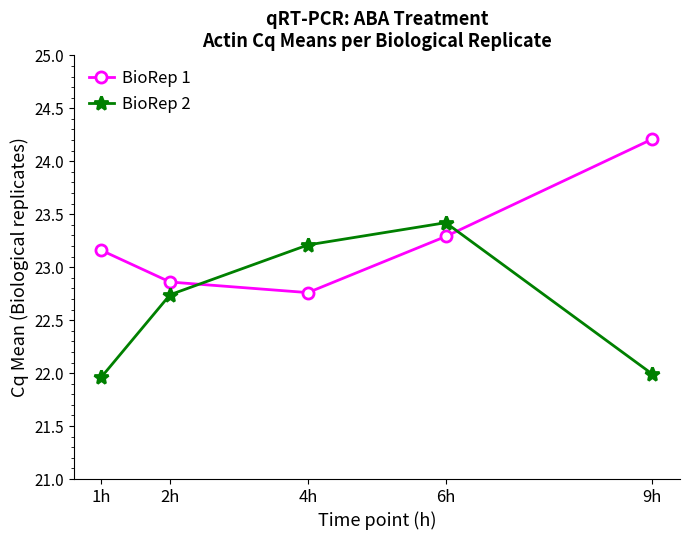

Between 2h and 9h, which series saw the biggest shift?

BioRep 1